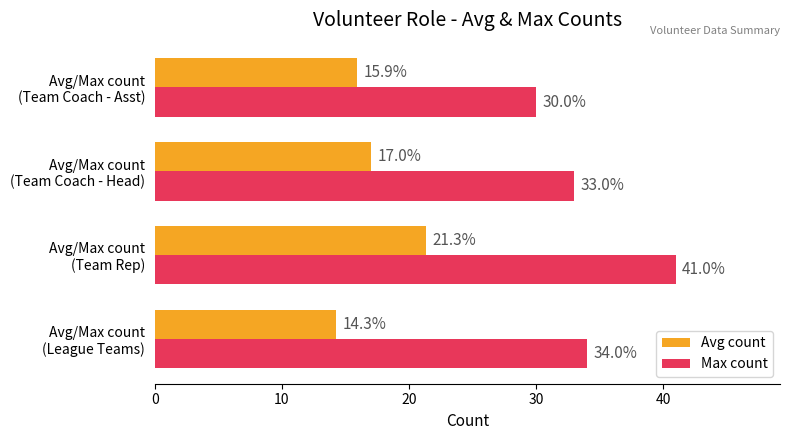

Which series has the largest total across all categories?

Max count